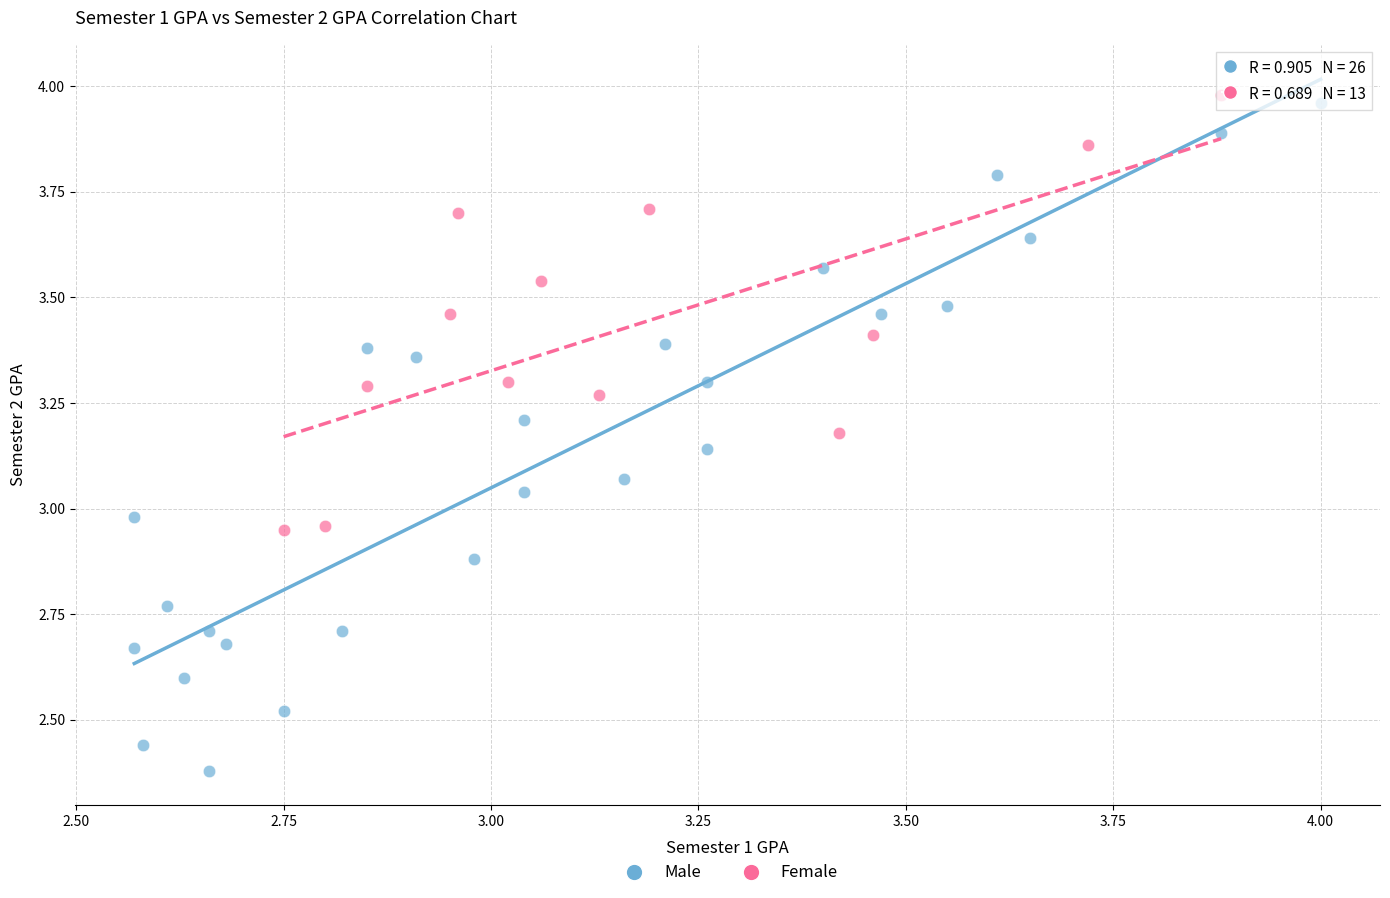

Which series reaches the minimum Y coordinate?

Male